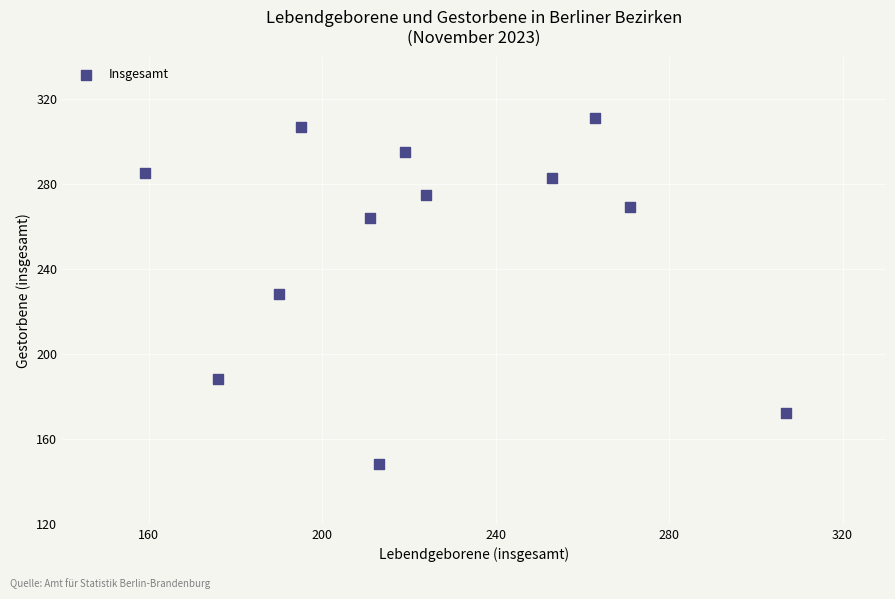

What is the average X value?

223